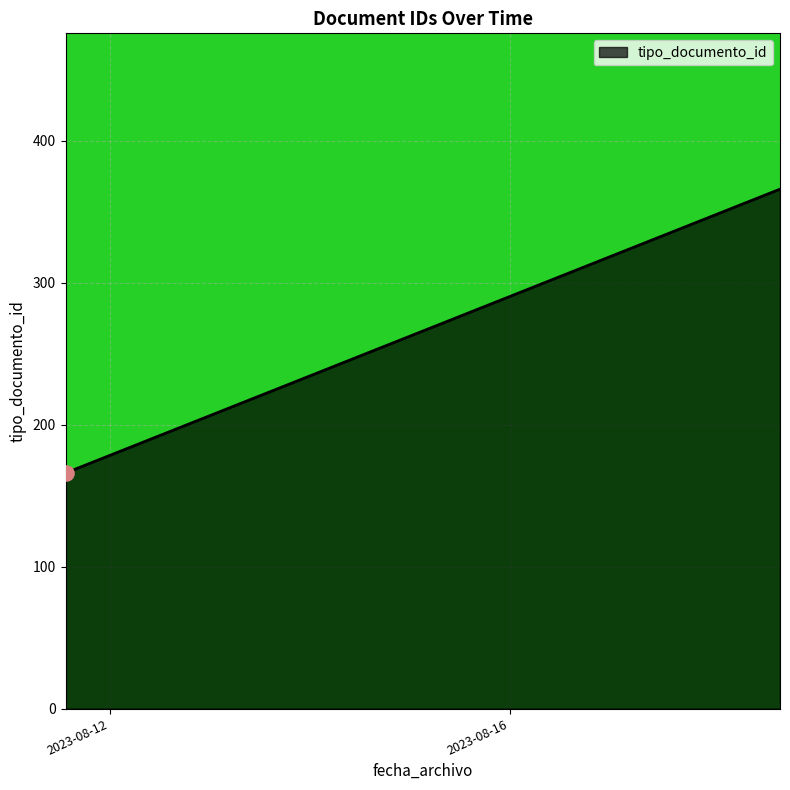

What is the difference between the maximum and minimum values?

200